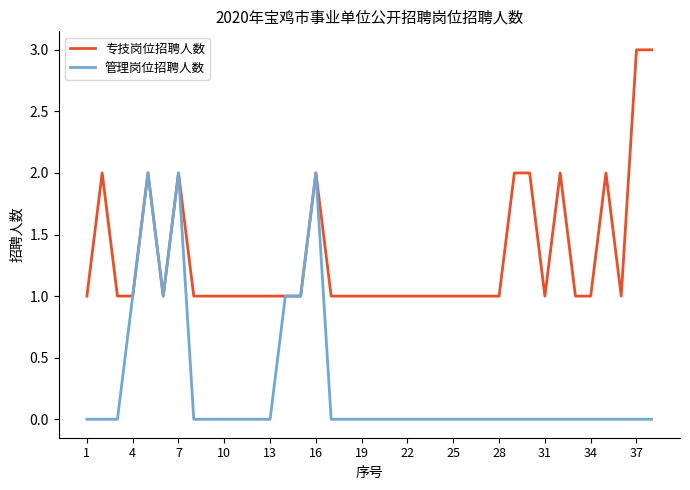

Rank the series by their maximum value, from lowest to highest.

管理岗位招聘人数, 专技岗位招聘人数